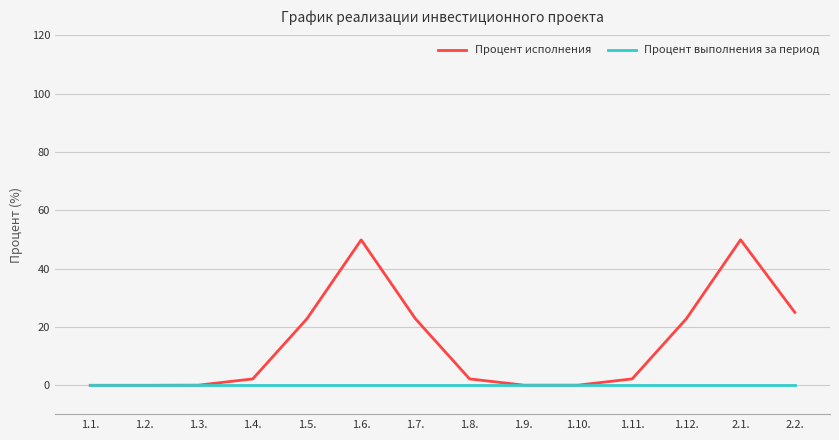

What position from the right is 1.2.?

13